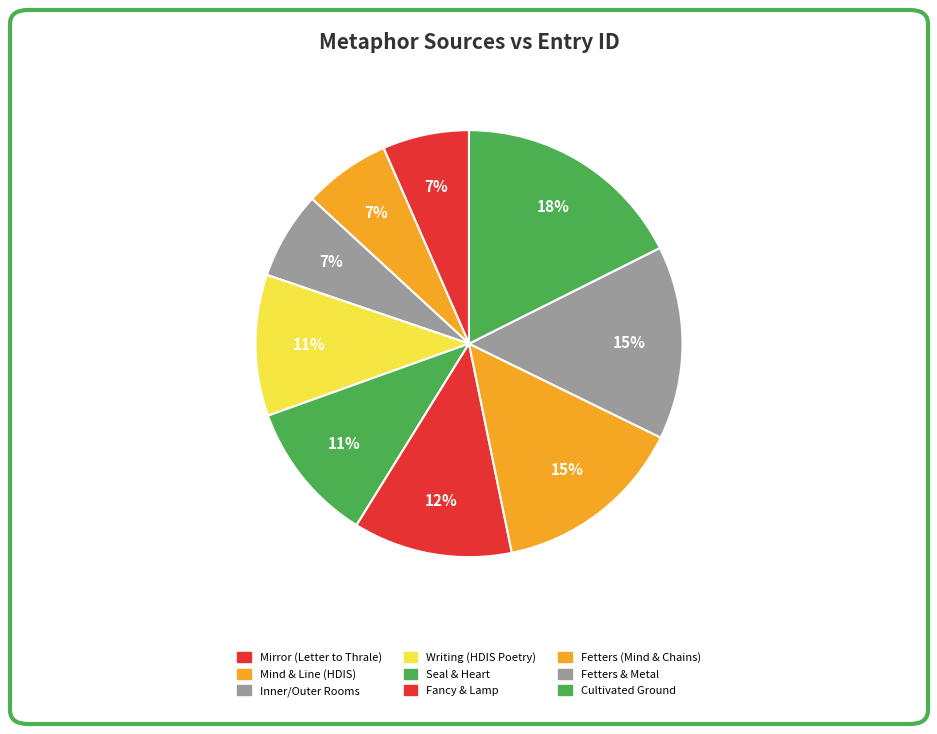

How many segments does this pie chart have?

9